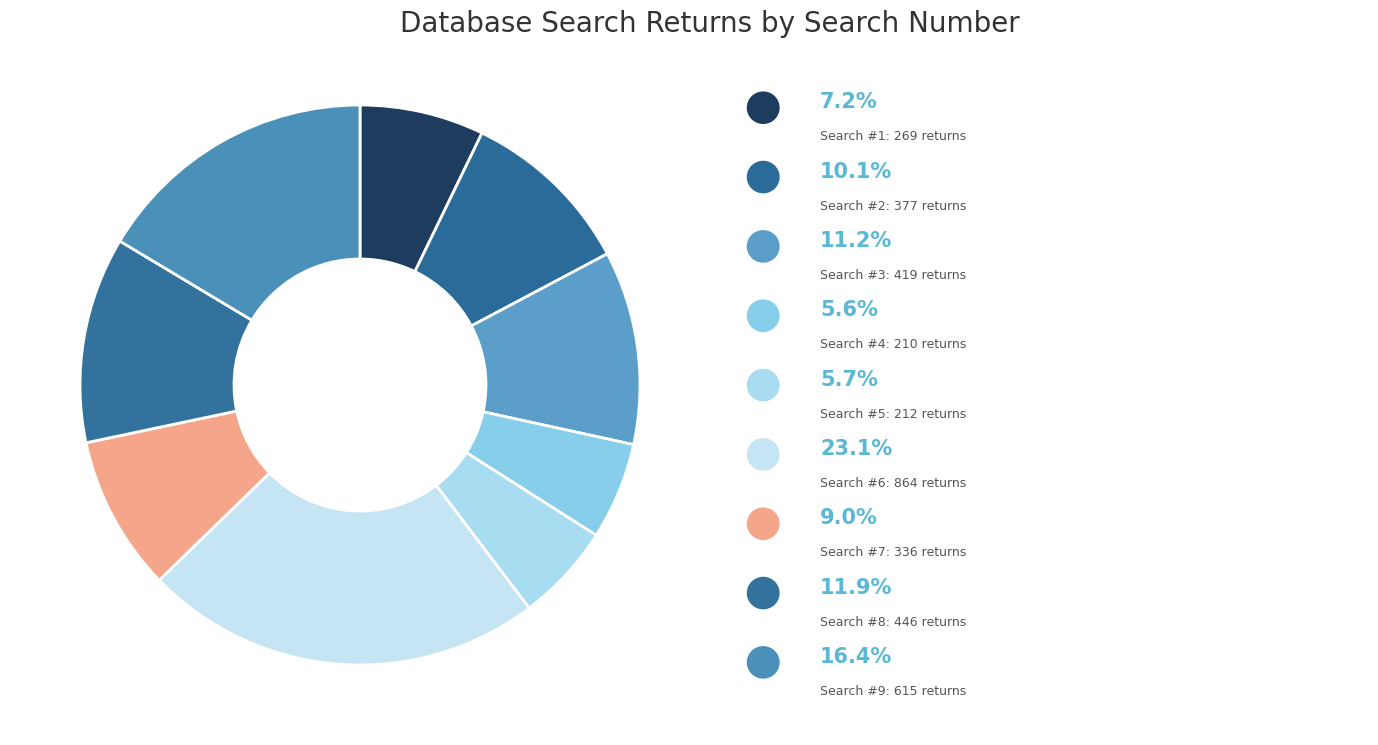

Count the number of slices in the pie.

9